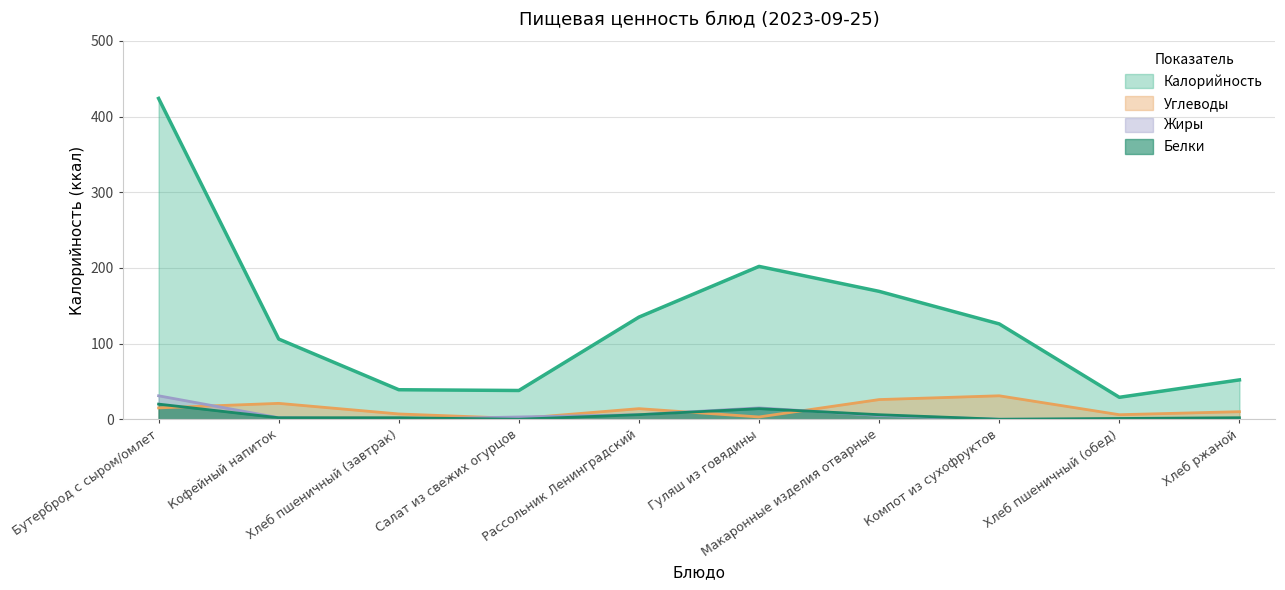

True or false: Углеводы and Белки cross at least once.

True